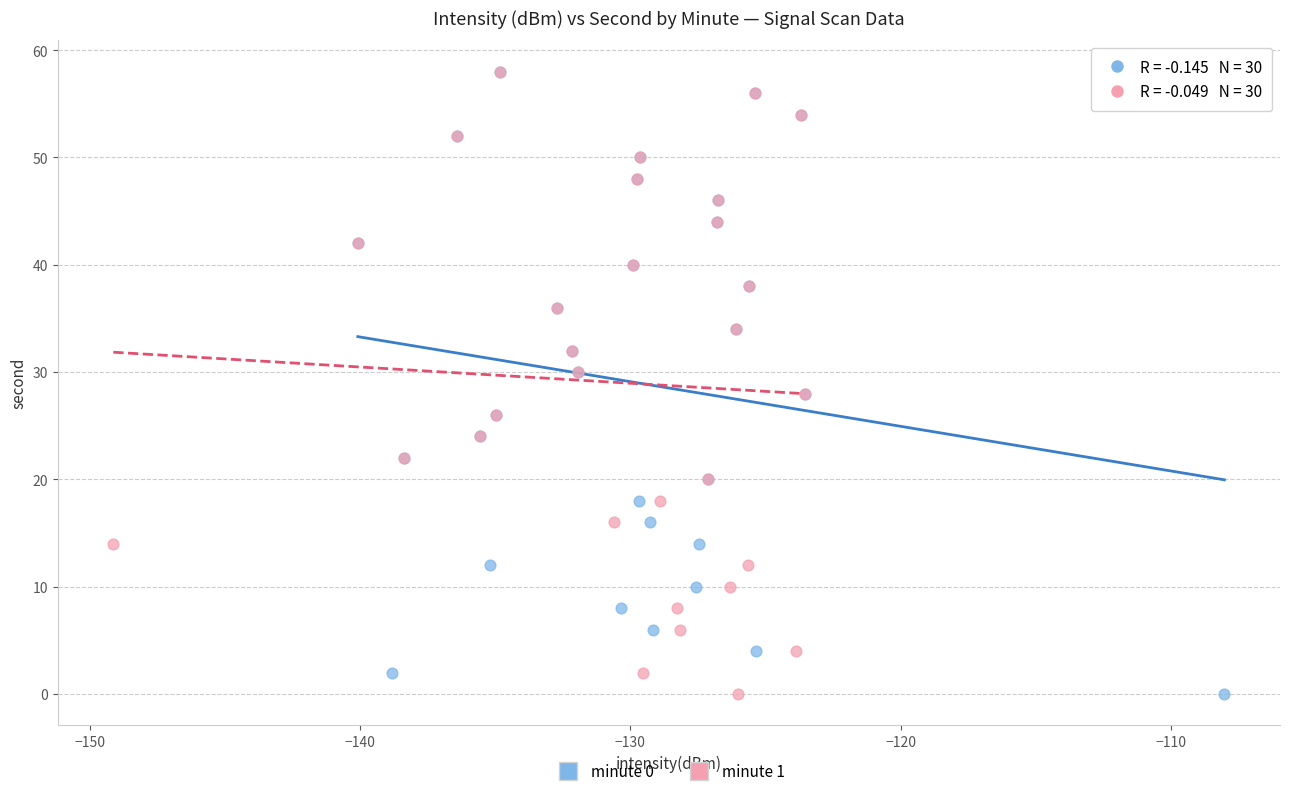

What are all the series names shown in the legend?

minute 0, minute 1